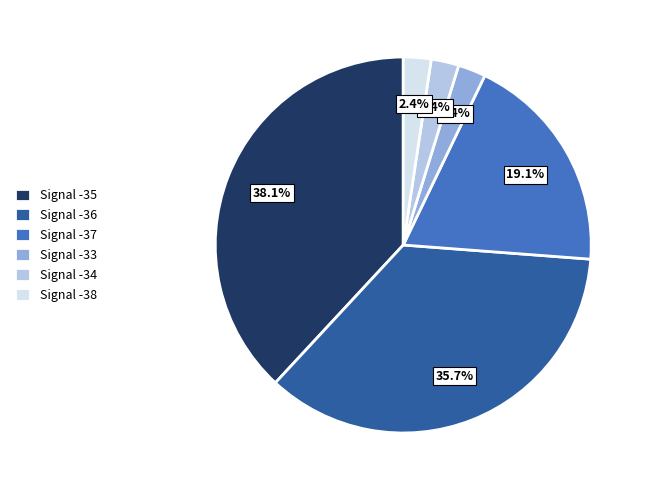

How much of the chart is everything except Signal -38?

97.6%